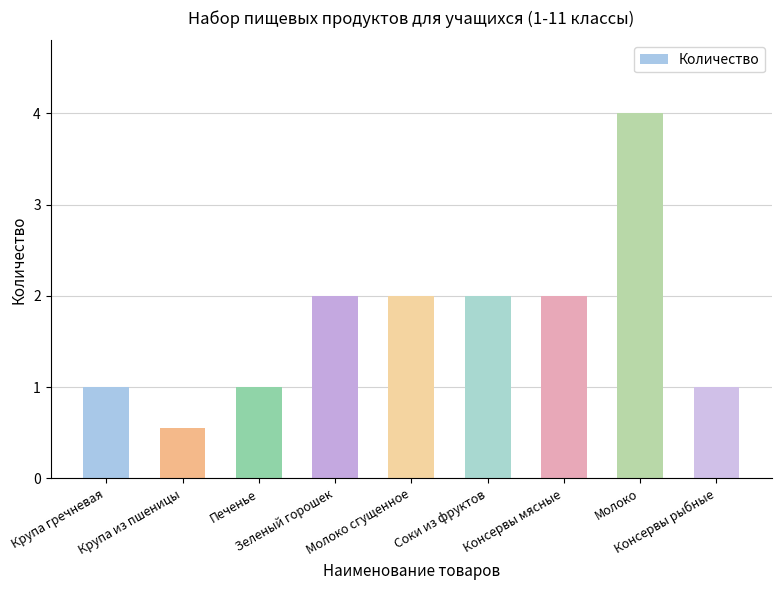

Count the values in the range 1 to 2.

7